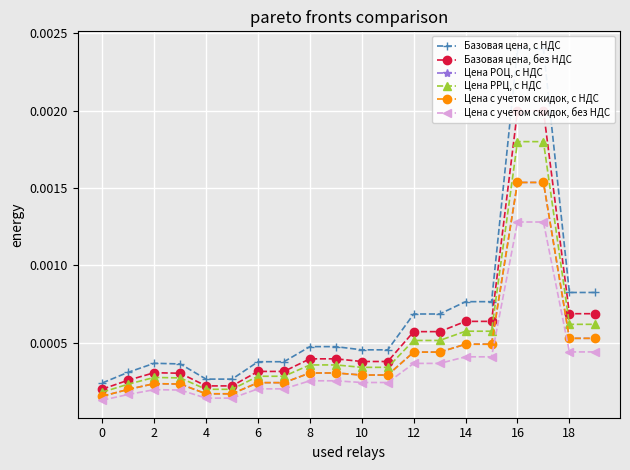

True or false: Цена РРЦ, с НДС and Цена с учетом скидок, без НДС intersect in this chart.

False